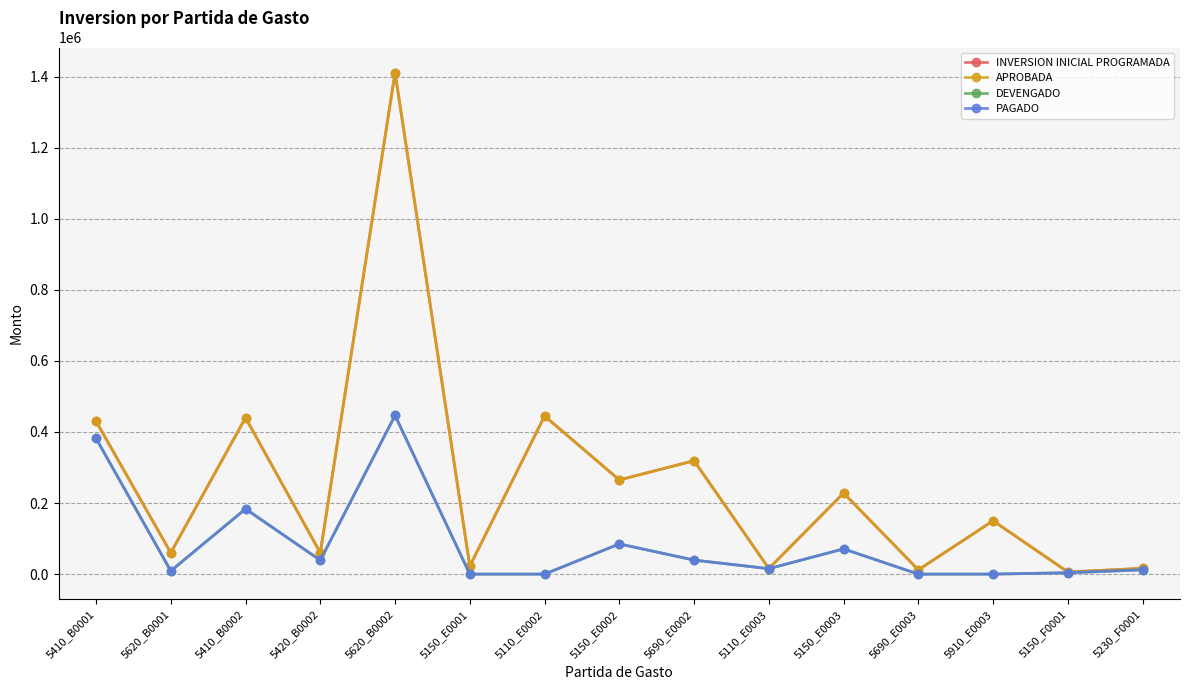

Does the chart have visible grid lines?

Yes